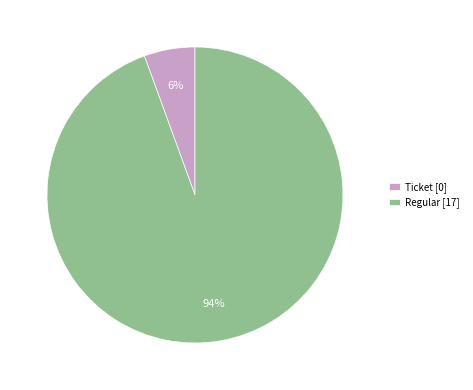

Between Regular [17] and Ticket [0], which is larger?

Regular [17]